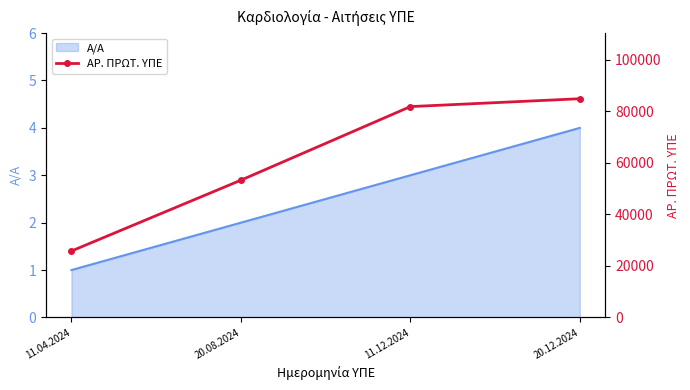

How many values exceed 81858?

1